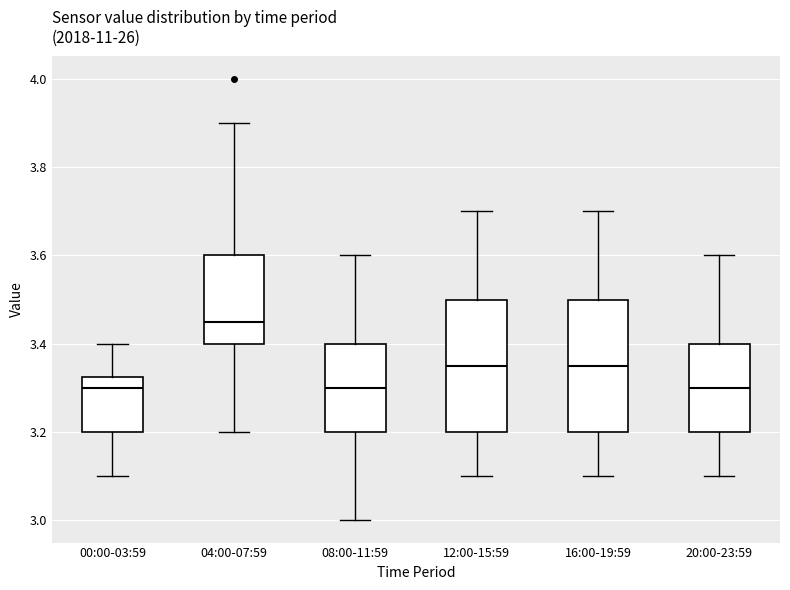

Reading left to right, read every box against the y-axis: the position of its median line, the range the box covers, and the ends of its whiskers. The values are not printed on the chart, so give them approximately, as read against the axis.

00:00-03:59: median 3.30, box 3.20 to 3.32, whiskers 3.10 to 3.40
04:00-07:59: median 3.46, box 3.40 to 3.60, whiskers 3.20 to 3.90
08:00-11:59: median 3.30, box 3.20 to 3.40, whiskers 3.00 to 3.60
12:00-15:59: median 3.36, box 3.20 to 3.50, whiskers 3.10 to 3.70
16:00-19:59: median 3.36, box 3.20 to 3.50, whiskers 3.10 to 3.70
20:00-23:59: median 3.30, box 3.20 to 3.40, whiskers 3.10 to 3.60